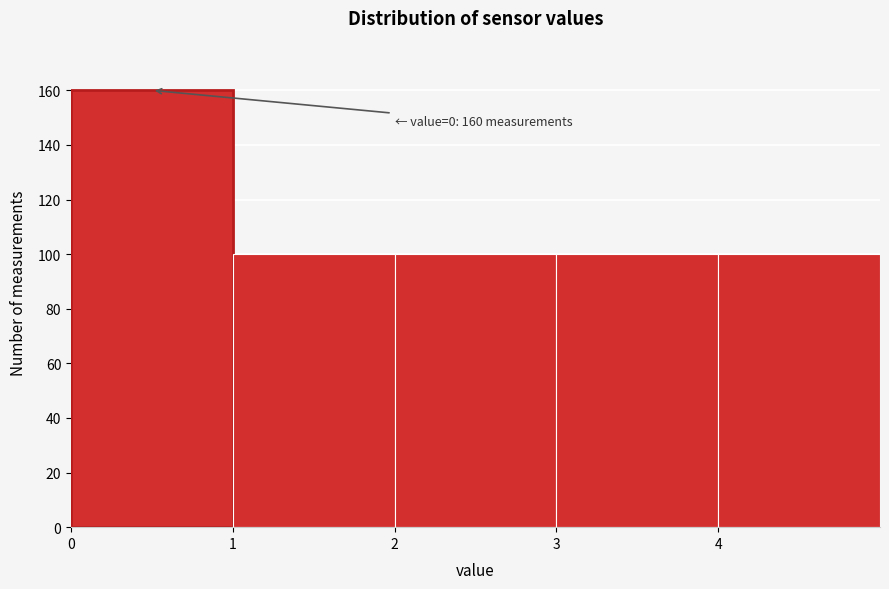

Which range on the x-axis has the tallest bar?

0 to 1